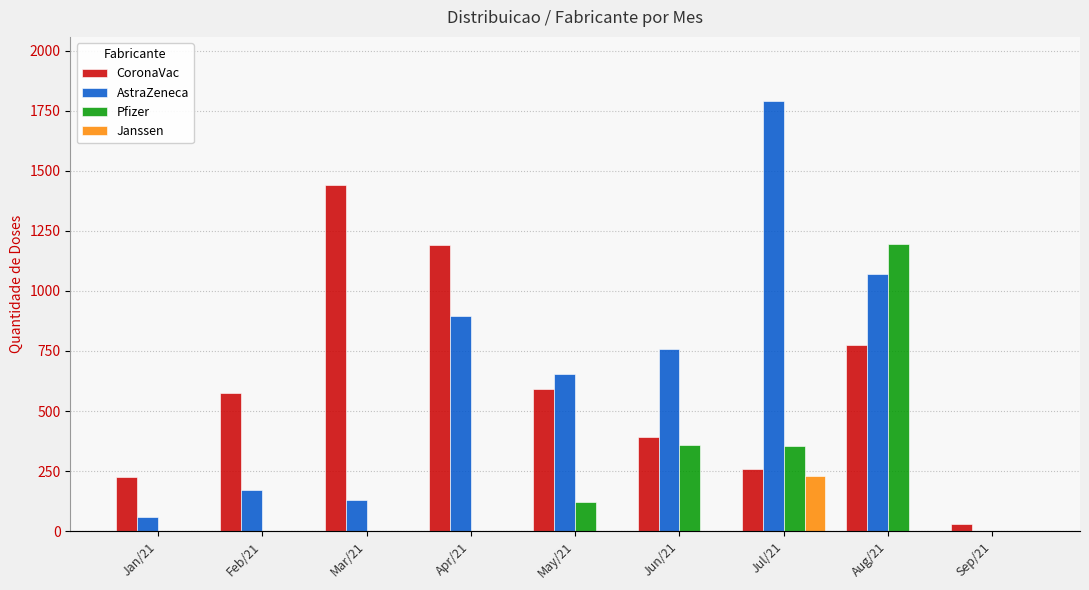

What is the label of the 9th bar from the right?

Jan/21